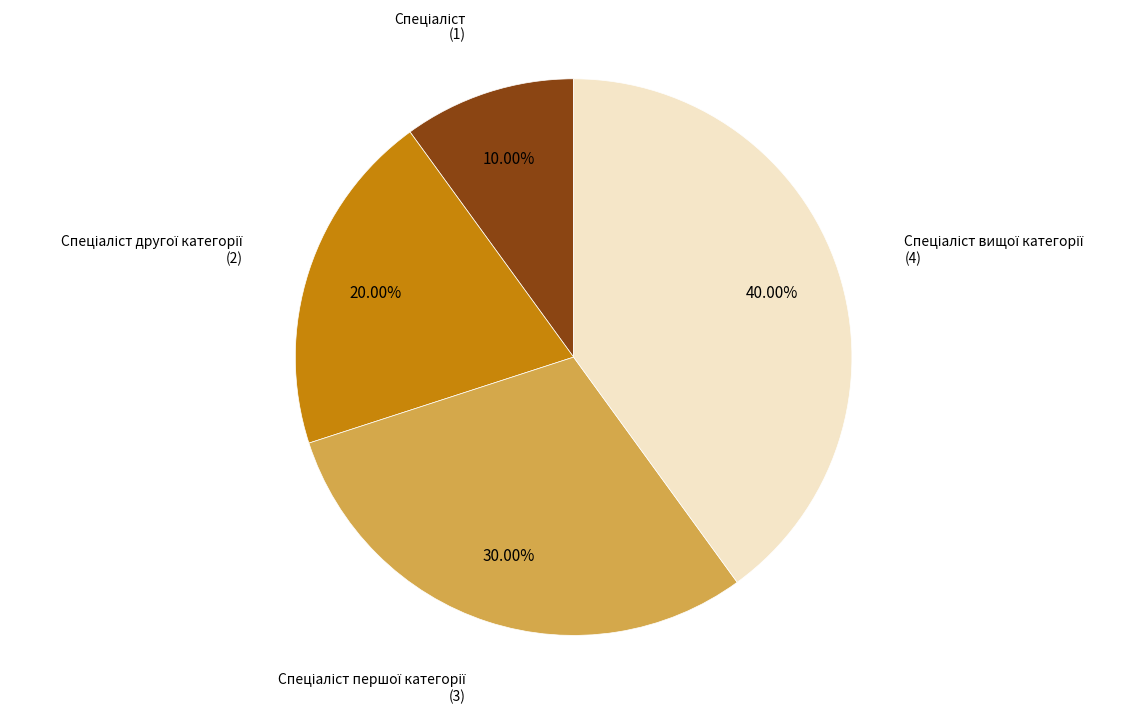

Is there any slice that represents more than half of the pie?

No